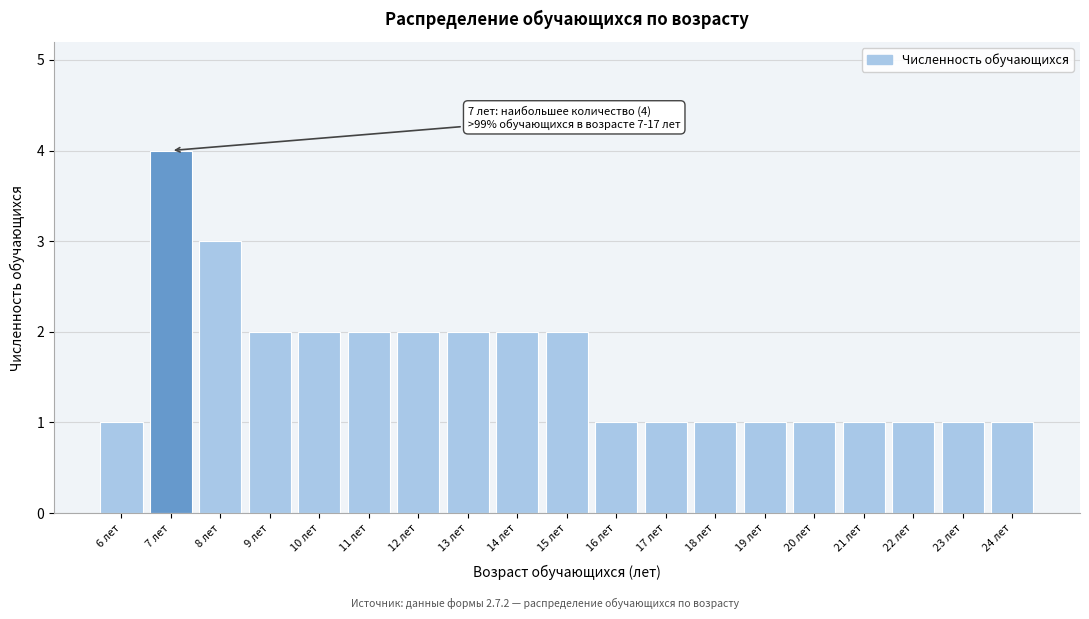

Reading left to right, what are all the values shown in this chart?

6 лет=1	7 лет=4	8 лет=3	9 лет=2	10 лет=2	11 лет=2	12 лет=2	13 лет=2	14 лет=2	15 лет=2	16 лет=1	17 лет=1	18 лет=1	19 лет=1	20 лет=1	21 лет=1	22 лет=1	23 лет=1	24 лет=1